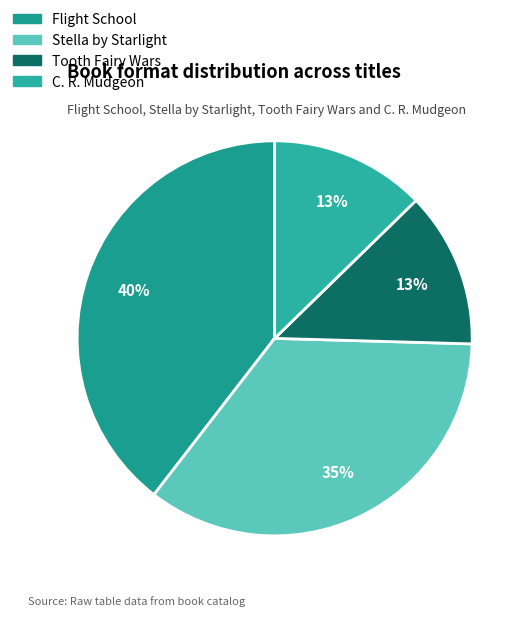

True or false: Tooth Fairy Wars accounts for 1% of the total.

False